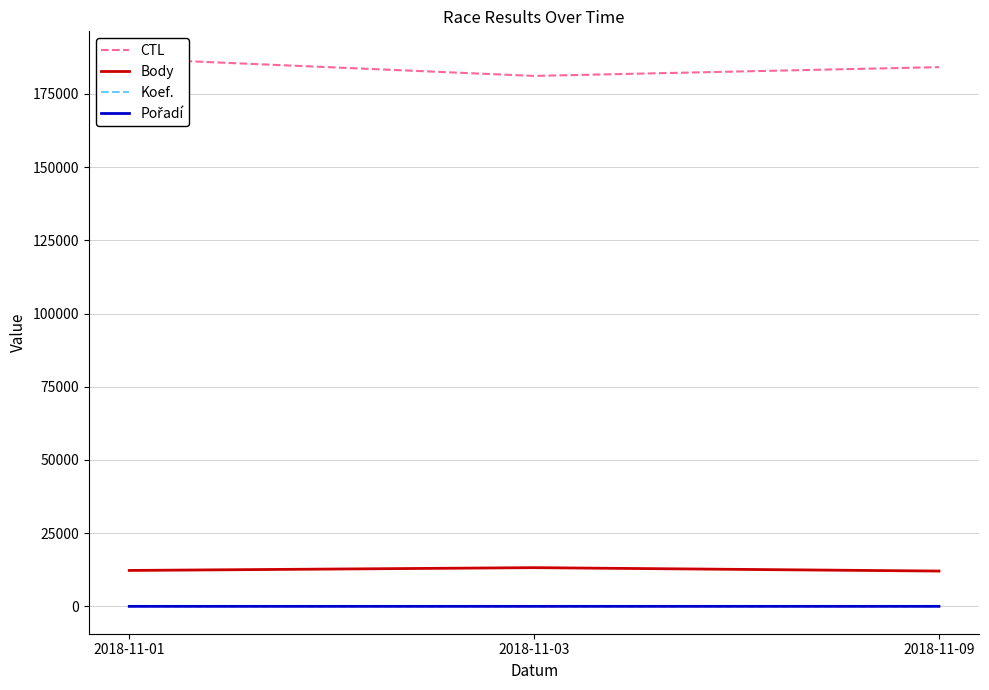

At how many categories does at least one series exceed 182136?

2